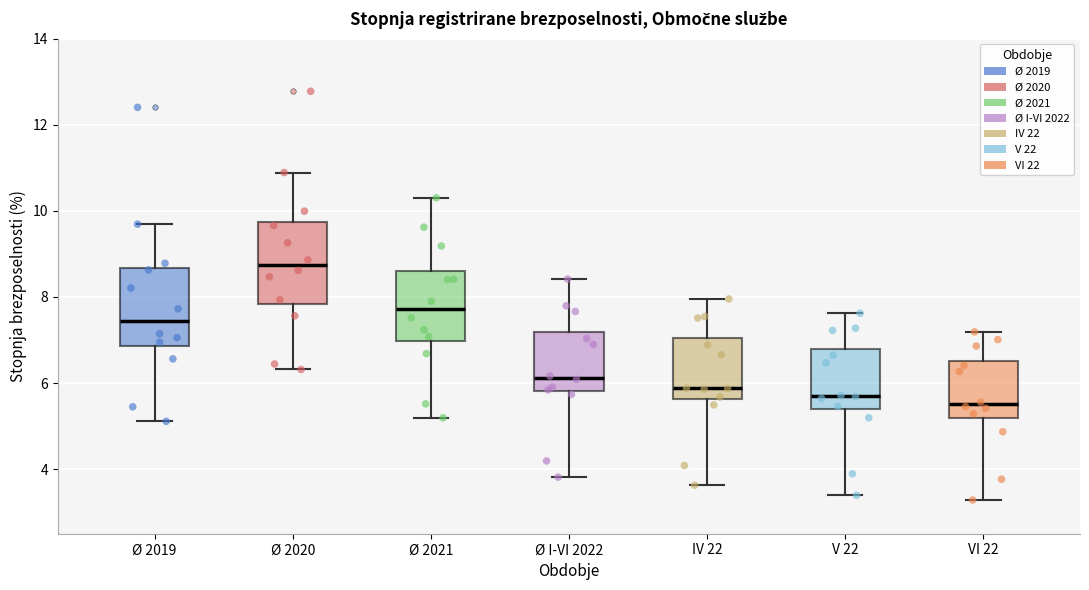

Reading left to right, read every box against the y-axis: the position of its median line, the range the box covers, and the ends of its whiskers. The values are not printed on the chart, so give them approximately, as read against the axis.

Ø 2019: median 7.4, box 6.8 to 8.6, whiskers 5.2 to 9.6
Ø 2020: median 8.8, box 7.8 to 9.8, whiskers 6.4 to 10.8
Ø 2021: median 7.8, box 7.0 to 8.6, whiskers 5.2 to 10.4
Ø I-VI 2022: median 6.2, box 5.8 to 7.2, whiskers 3.8 to 8.4
IV 22: median 5.8, box 5.6 to 7.0, whiskers 3.6 to 8.0
V 22: median 5.6, box 5.4 to 6.8, whiskers 3.4 to 7.6
VI 22: median 5.6, box 5.2 to 6.6, whiskers 3.2 to 7.2